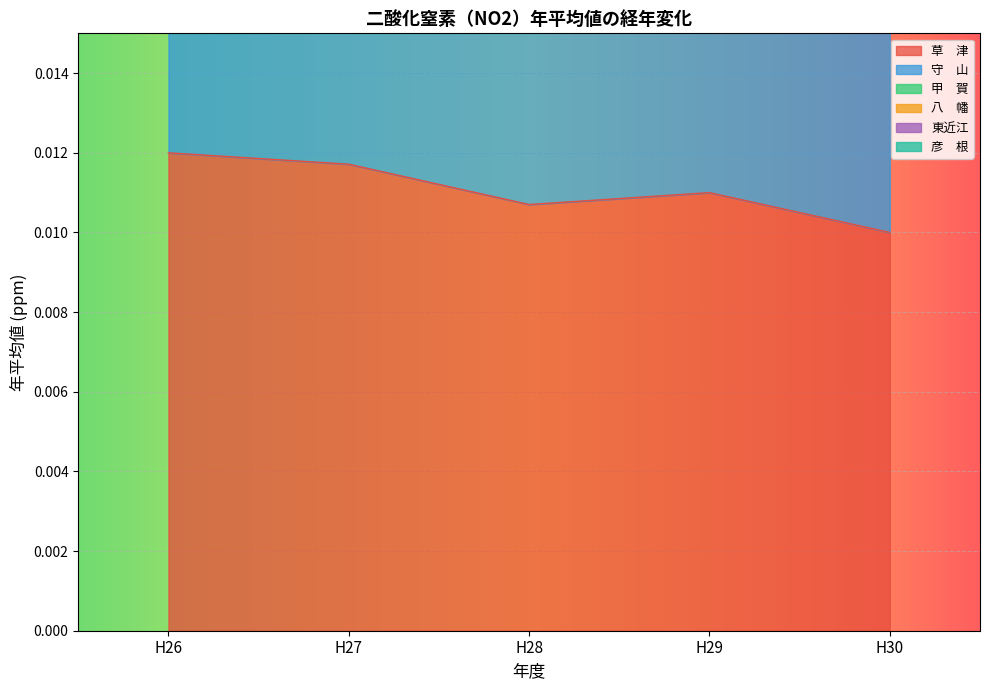

True or false: 守　山 and 草　津 cross at least once.

False